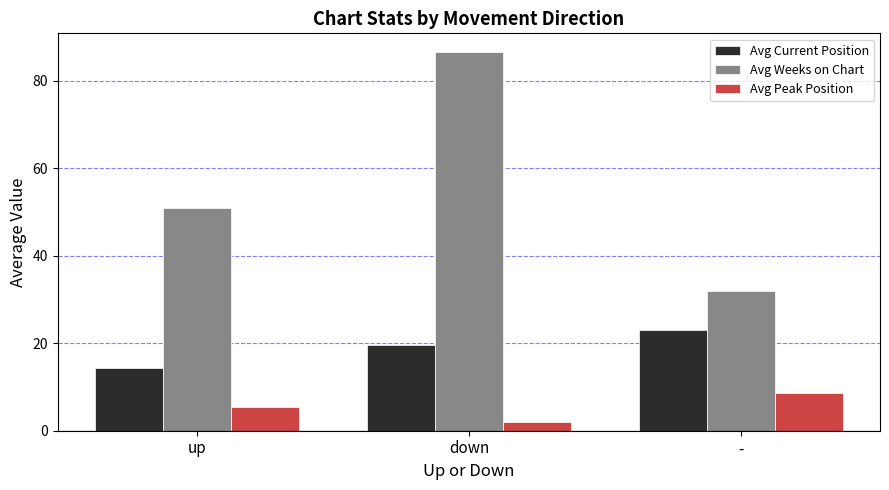

Where does the Avg Current Position series first go above 19?

down